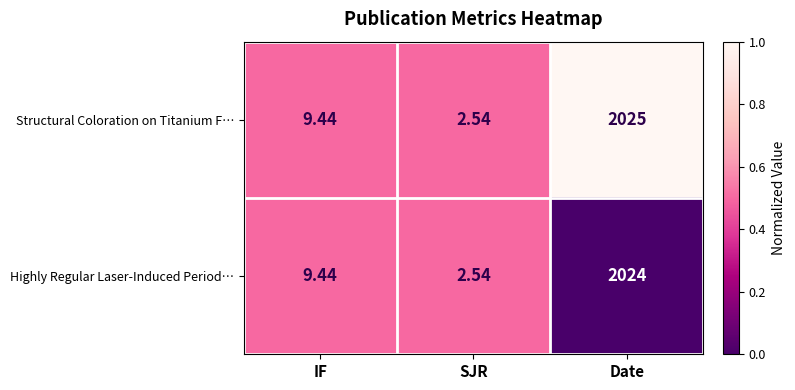

Which series has the largest total across all categories?

Structural Coloration on Titanium F…